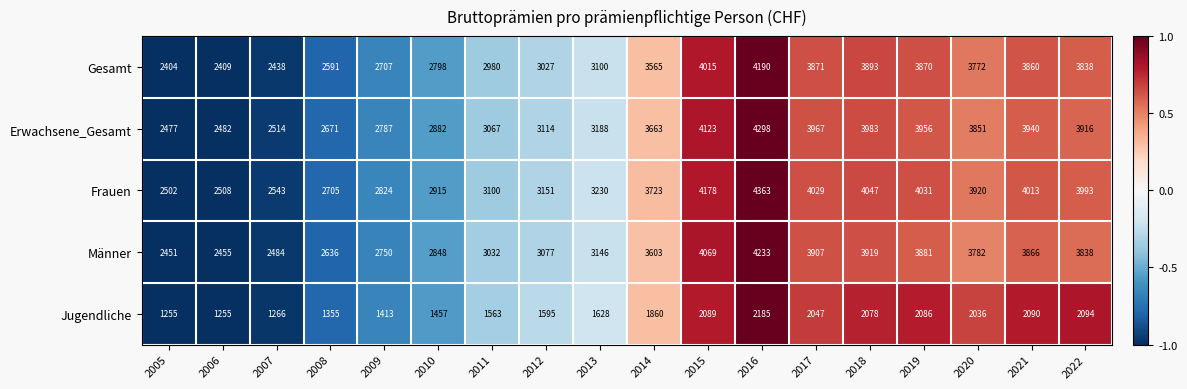

What is the maximum value shown in the chart?

4363